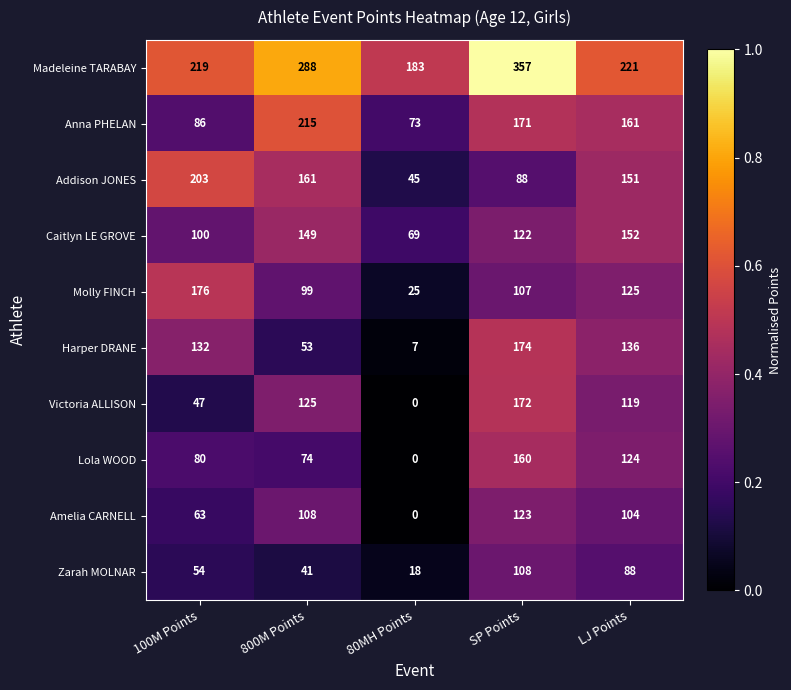

Which series has the widest spread of values?

Madeleine TARABAY